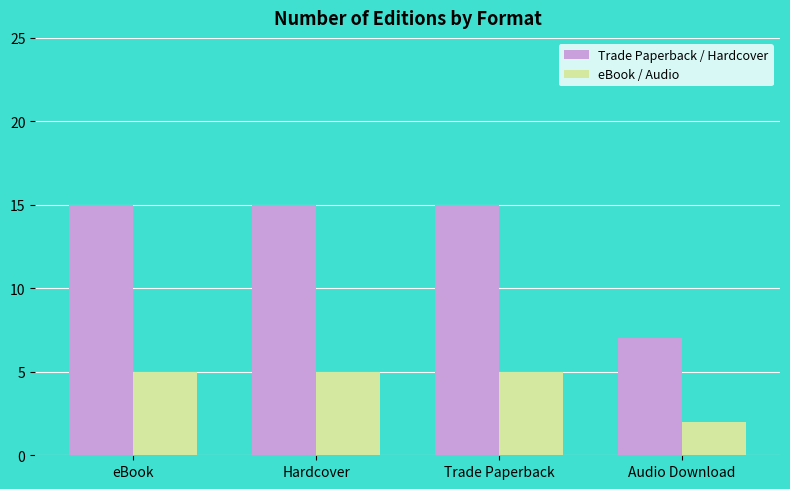

At Trade Paperback, list the series in order from smallest to largest.

eBook / Audio, Trade Paperback / Hardcover